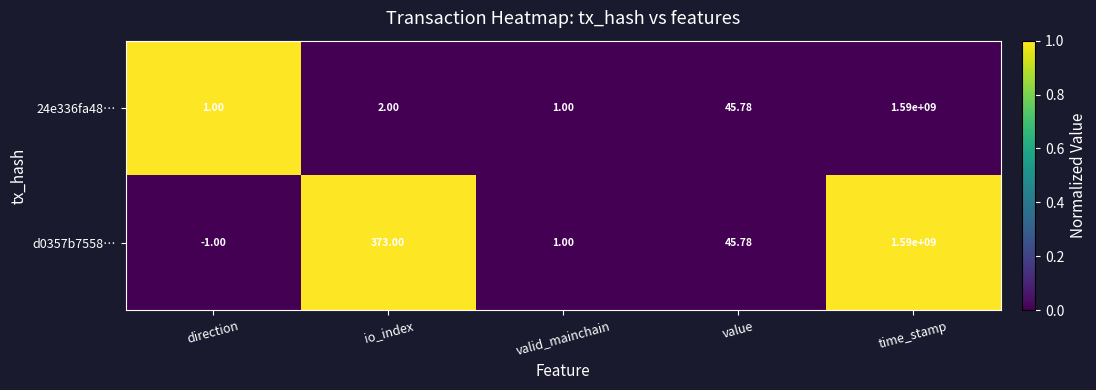

Which category has the highest value in the 24e336fa48… series?

time_stamp